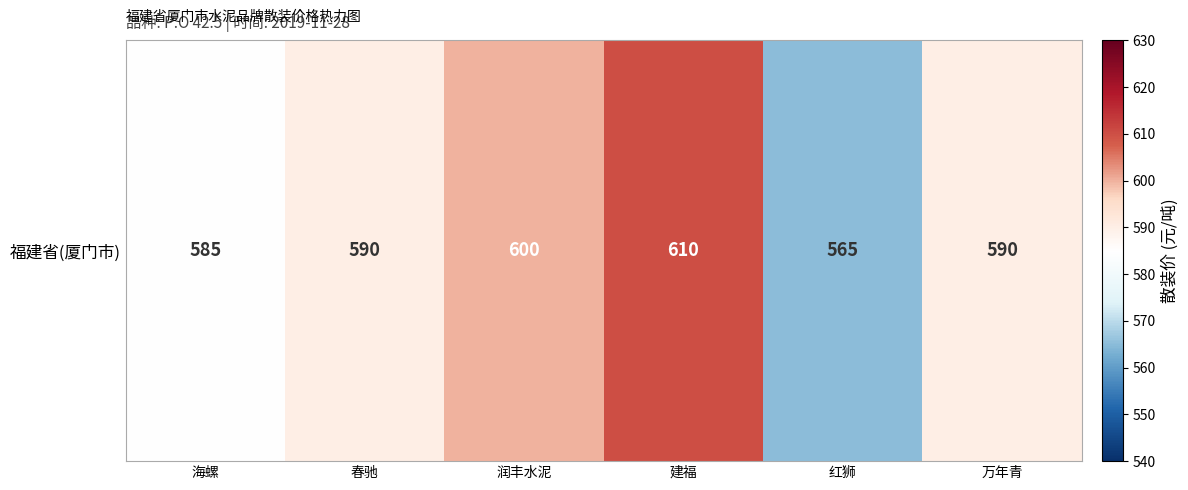

Is it true that the value at 万年青 is 590?

True